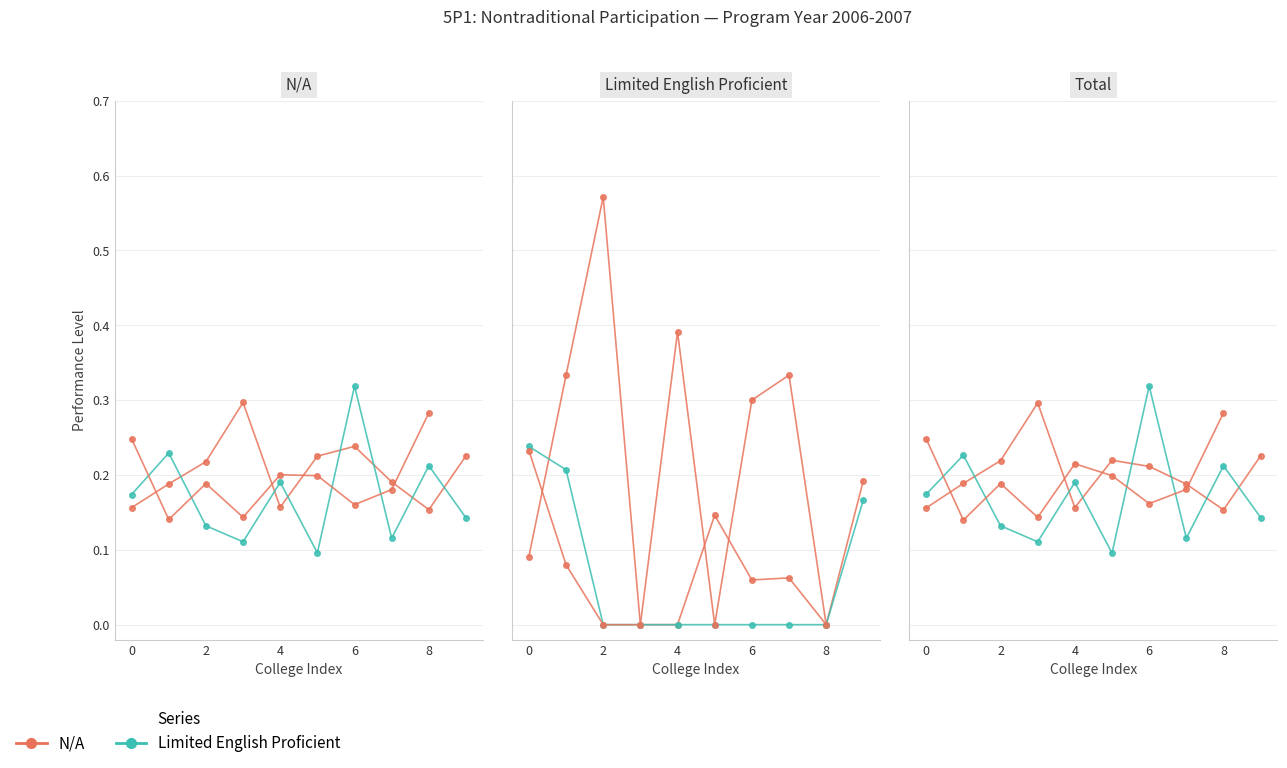

Which series ends up on top after the final intersection of N/A and Total?

N/A